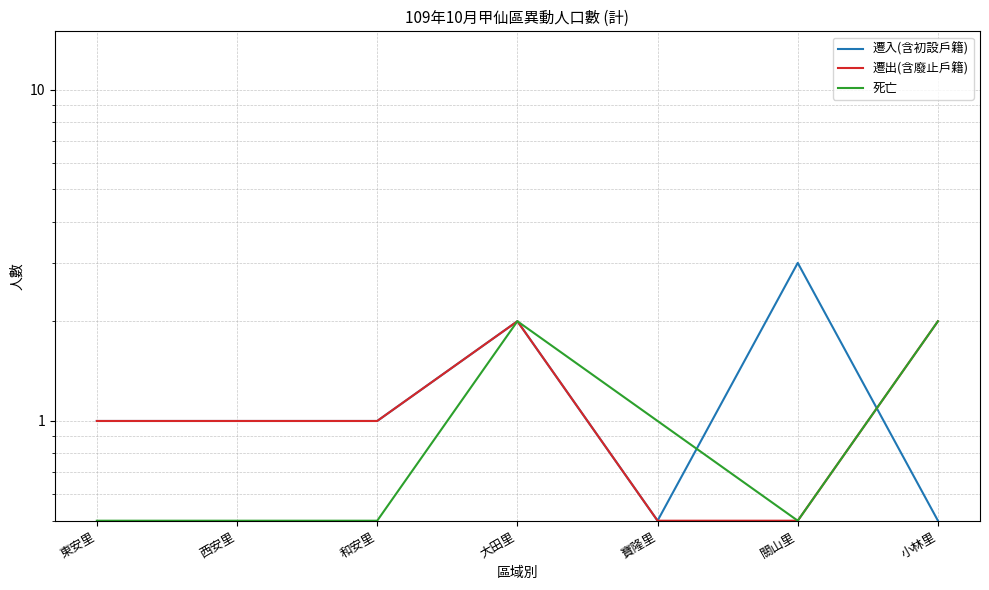

True or false: 死亡 has more than 2 interior local peaks.

False